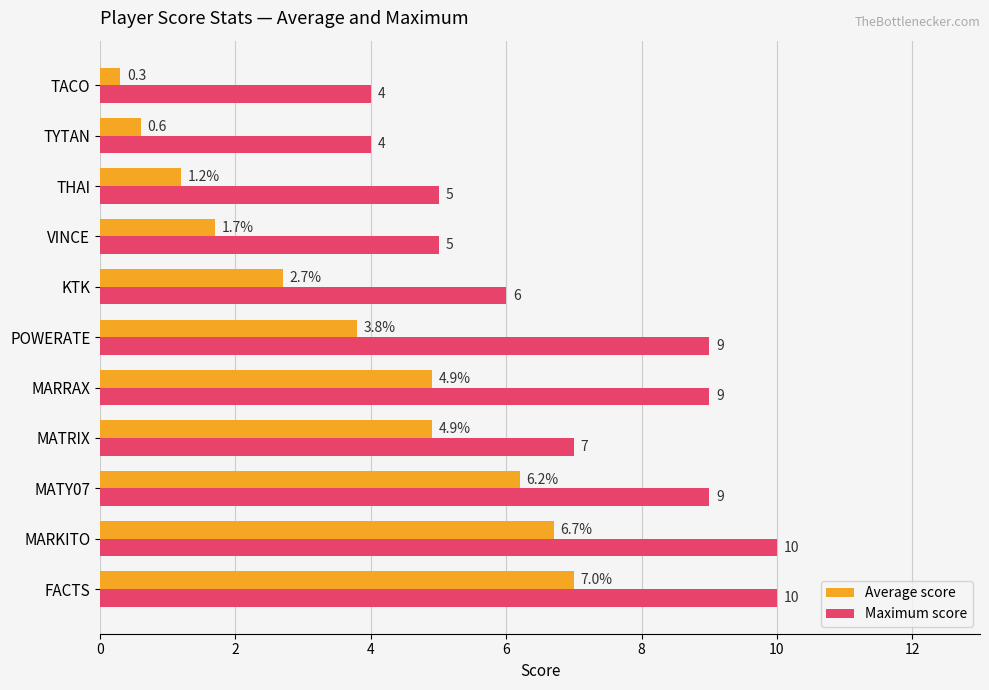

What is the sum of the Maximum score values at MATRIX and MARKITO?

17.0